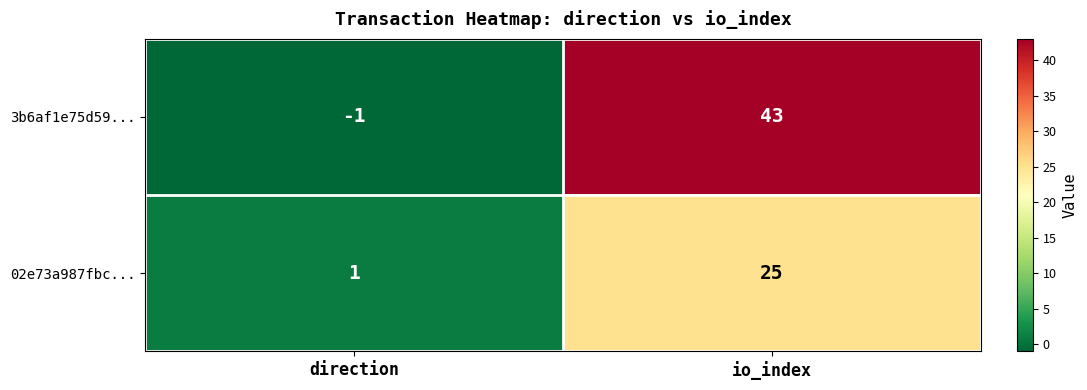

What is the sum of the 3b6af1e75d59... values at direction and io_index?

42